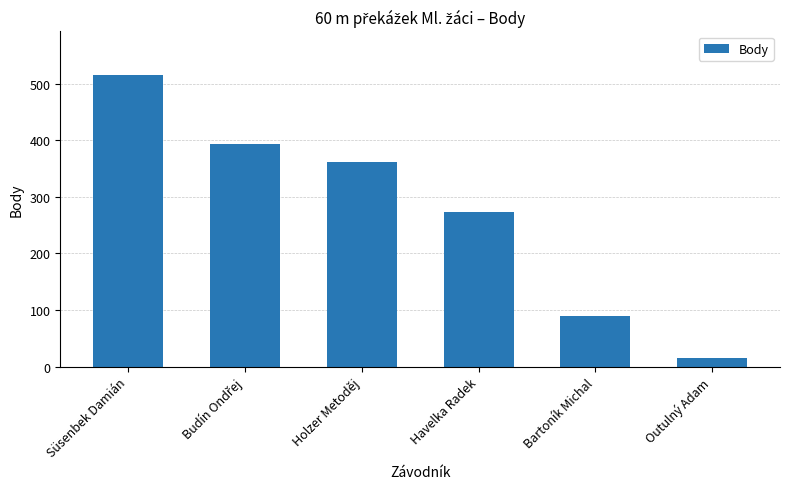

What is the value of the 4th bar from the left?

274